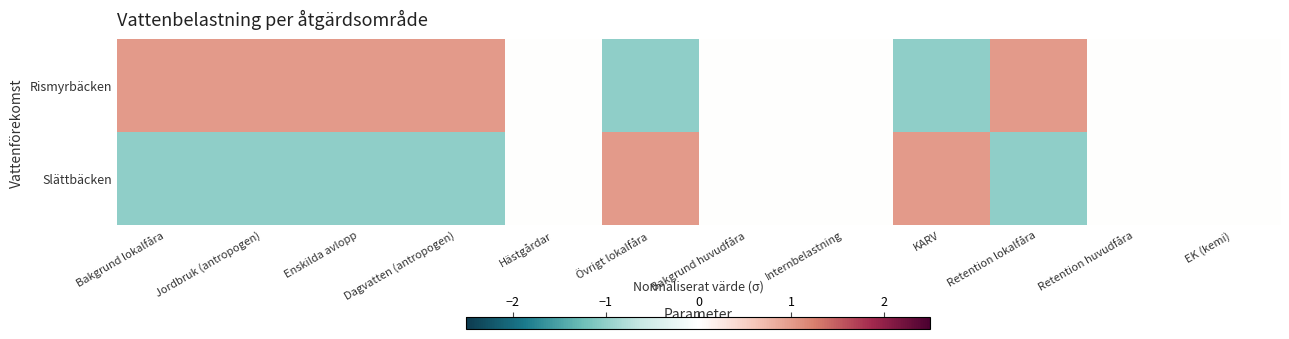

Reading left to right, transcribe all the data shown in this chart.

Rismyrbäcken: Bakgrund lokalfåra=1.0	Jordbruk (antropogen)=1.0	Enskilda avlopp=1.0	Dagvatten (antropogen)=1.0	Hästgårdar=0.0	Övrigt lokalfåra=-1.0	Bakgrund huvudfåra=0.0	Internbelastning=0.0	KARV=-1.0	Retention lokalfåra=1.0	Retention huvudfåra=0.0	EK (kemi)=0.0
Slättbäcken: Bakgrund lokalfåra=-1.0	Jordbruk (antropogen)=-1.0	Enskilda avlopp=-1.0	Dagvatten (antropogen)=-1.0	Hästgårdar=0.0	Övrigt lokalfåra=1.0	Bakgrund huvudfåra=0.0	Internbelastning=0.0	KARV=1.0	Retention lokalfåra=-1.0	Retention huvudfåra=0.0	EK (kemi)=0.0